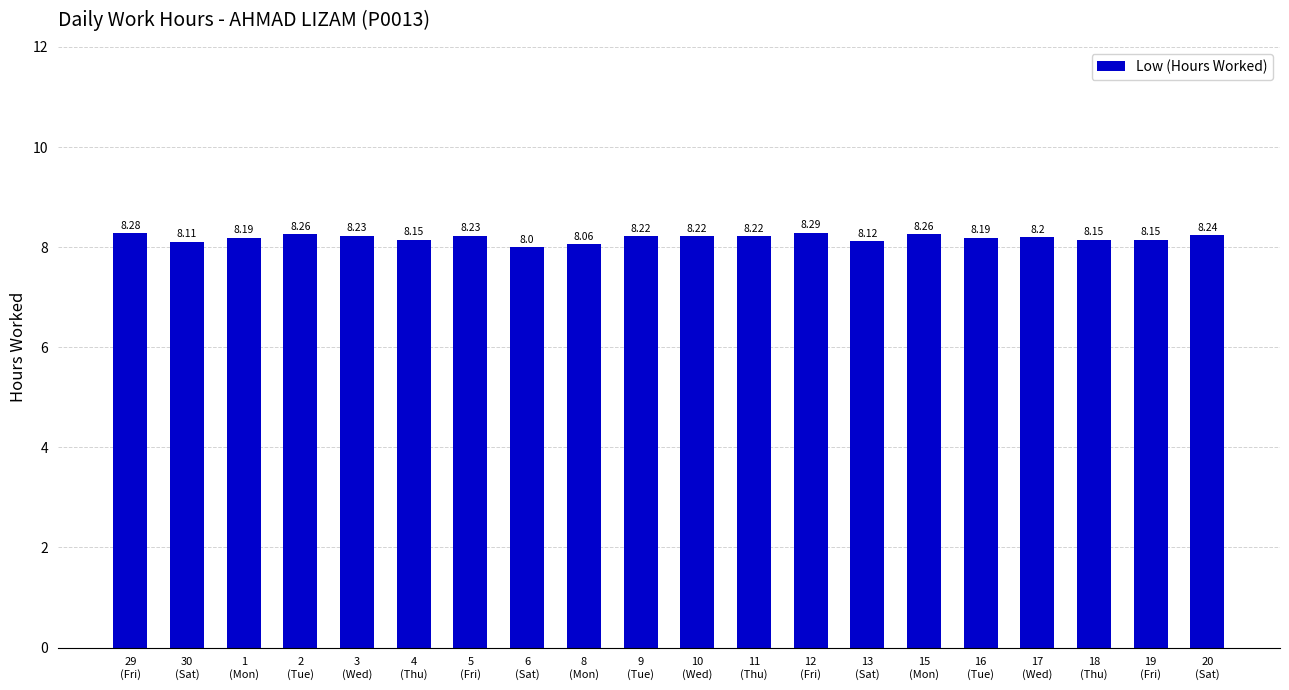

How many values are between 8 and 9?

20